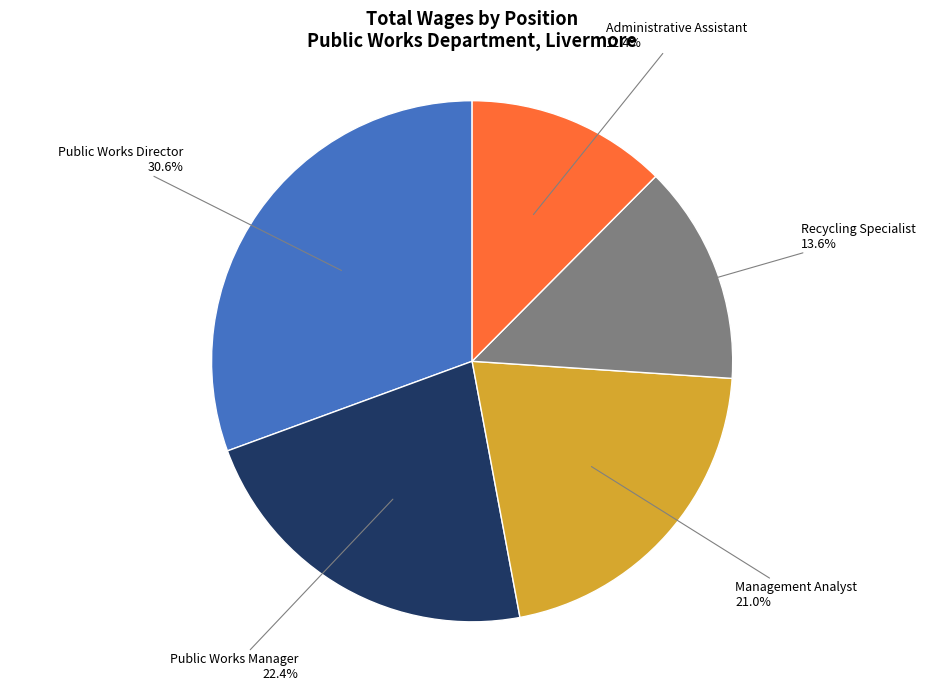

To the nearest percent, what is the difference between the largest and smallest slice percentages?

18%